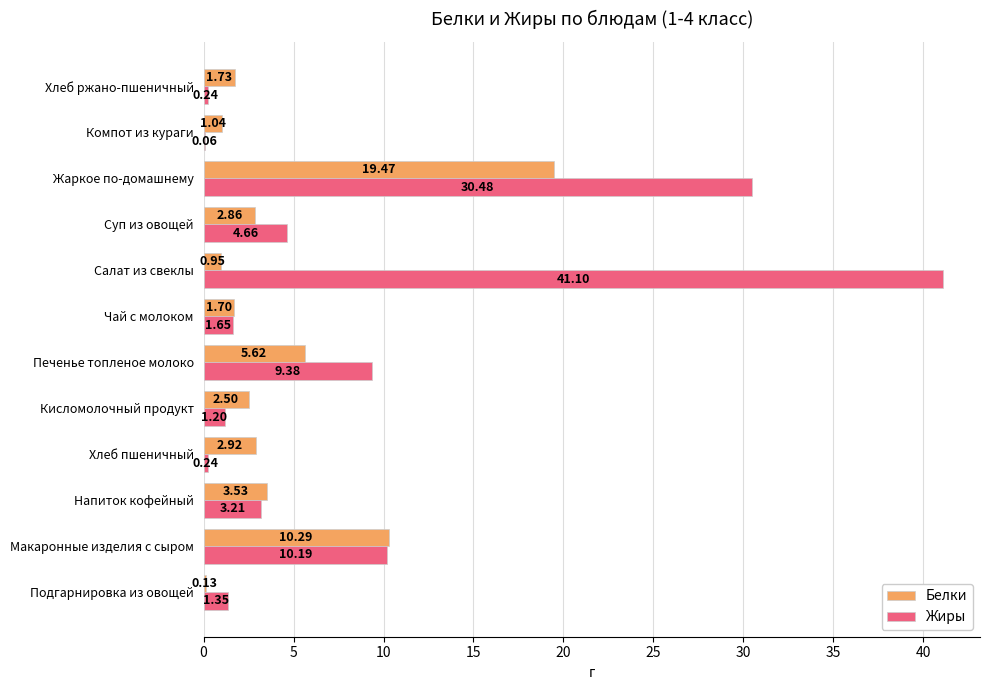

What is the sum of all Жиры values?

103.8